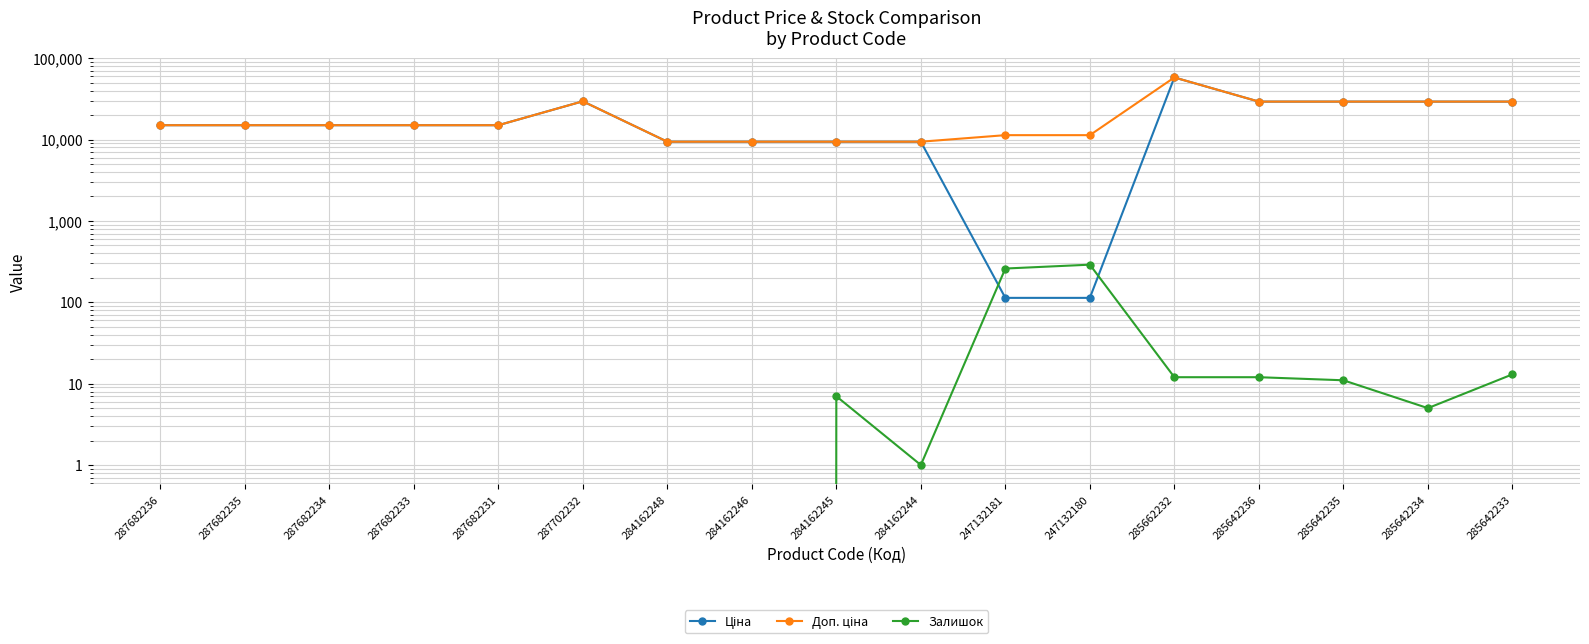

At which label does Доп. ціна first exceed 15019?

287682236